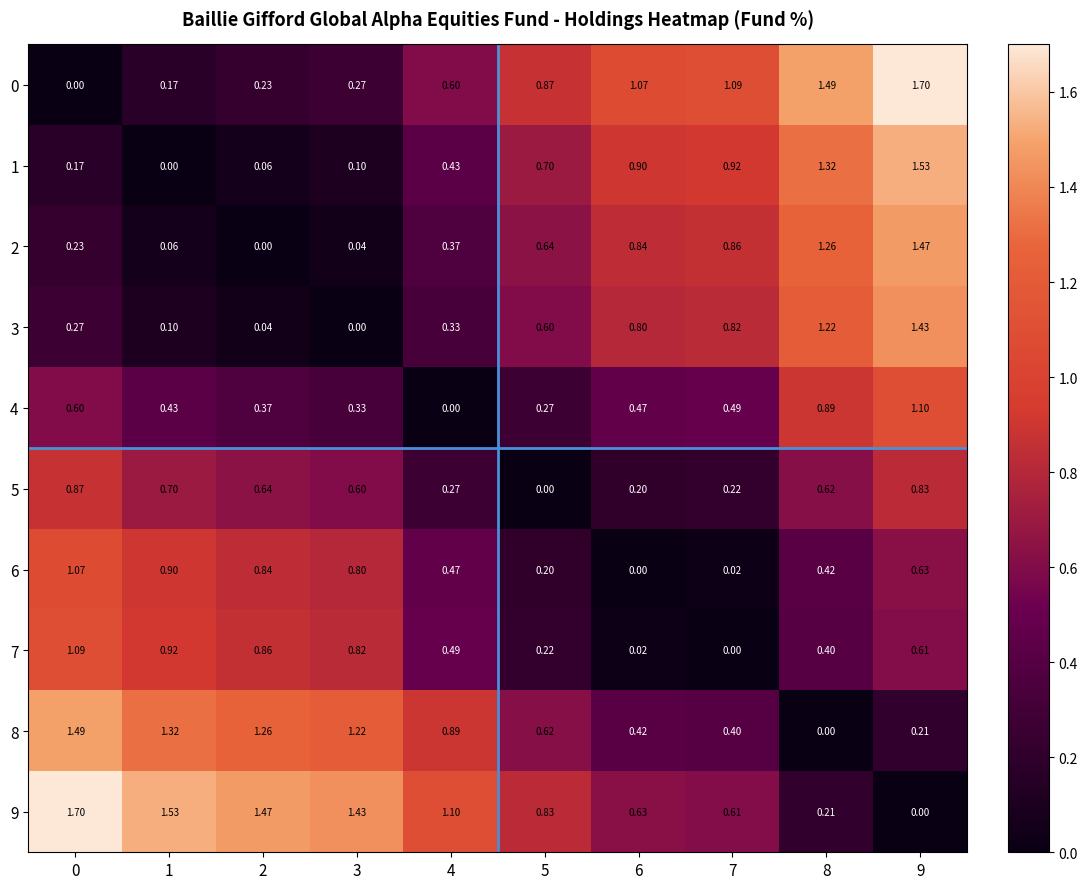

Is the value of 7 at 4 greater than the value of 5 at 2?

No